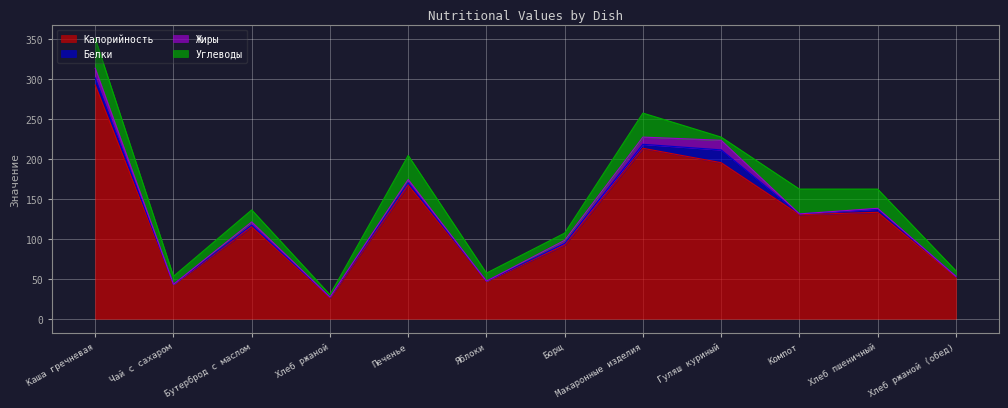

What is the sum of all Жиры values?

46